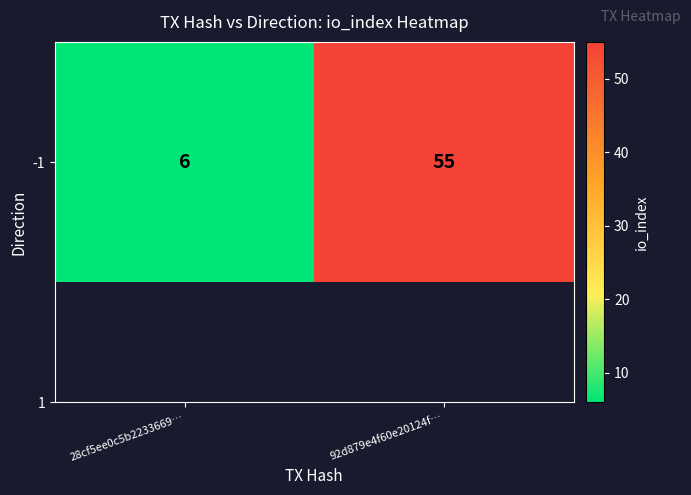

What is the change in value from 28cf5ee0c5b2233669… to 92d879e4f60e20124f…?

+49